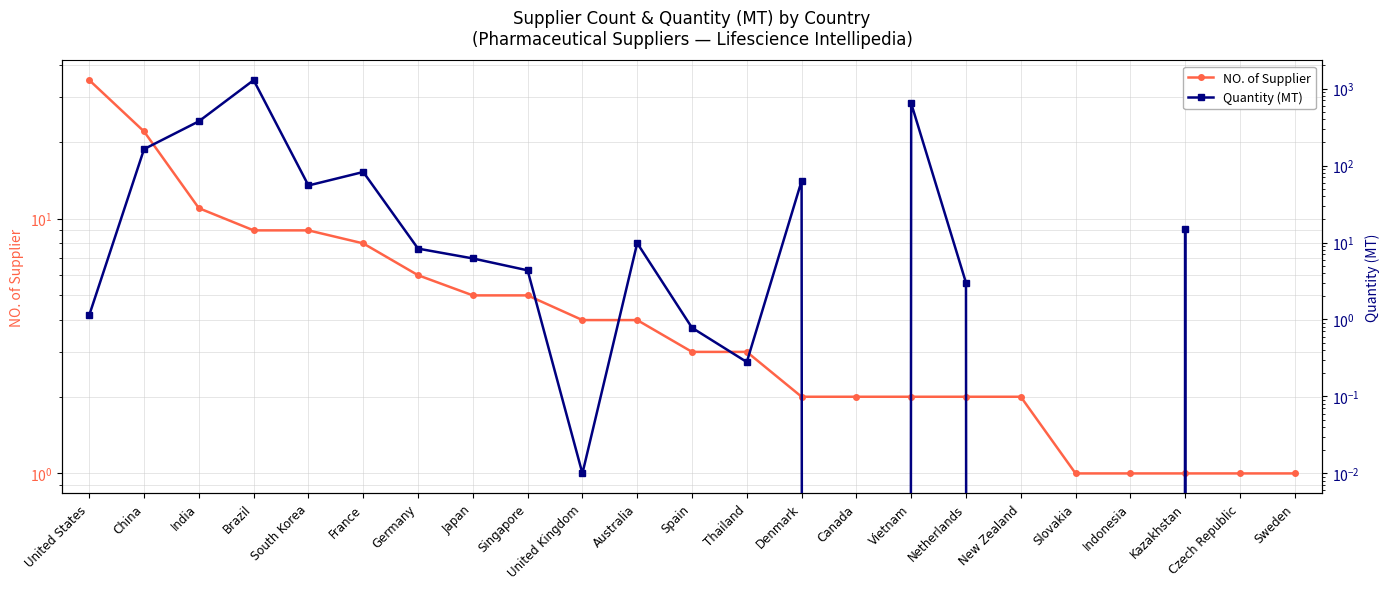

What is the difference between the second highest and minimum values in the Quantity (MT) series?

643.4